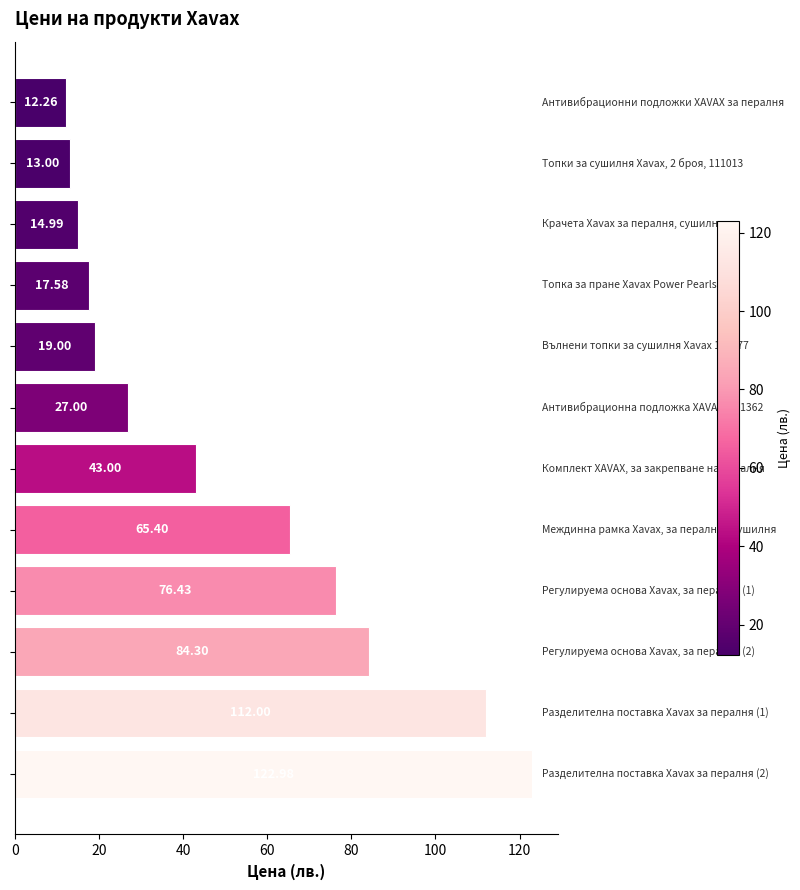

What is the sum of all values?

607.9